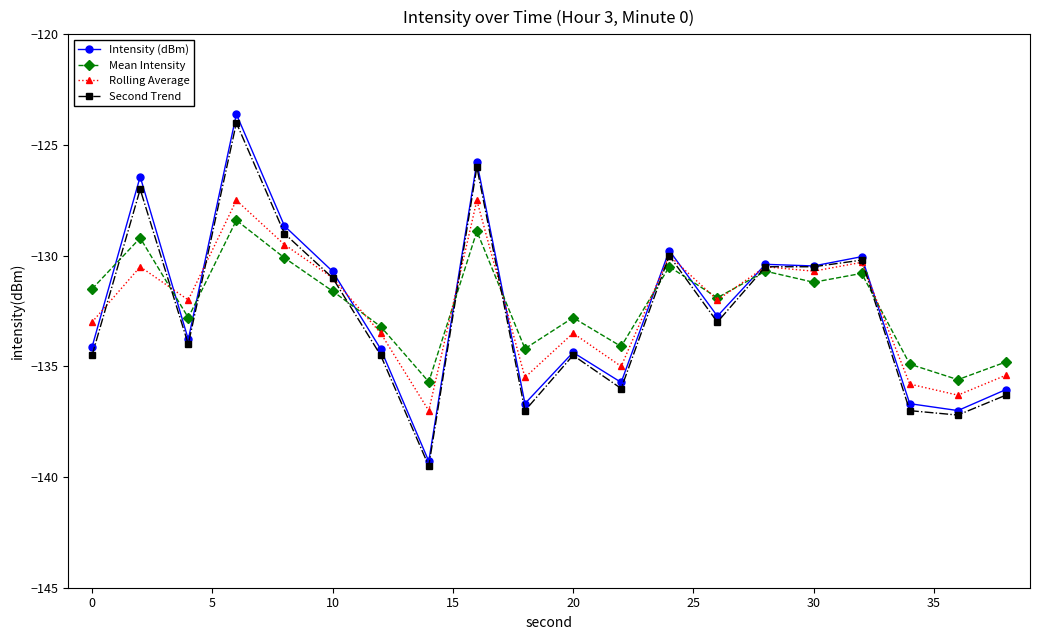

What is the value of the Intensity (dBm) point at the 17th from the left?

-130.0